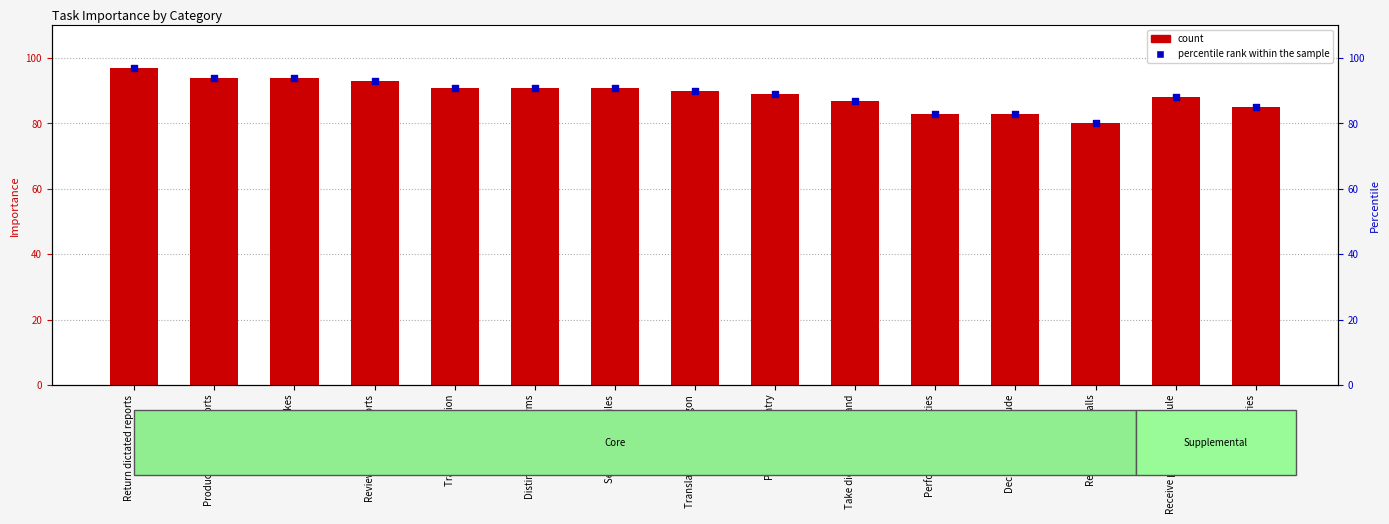

What is the change in value from Set up medical files to Take dictation shorthand?

-4